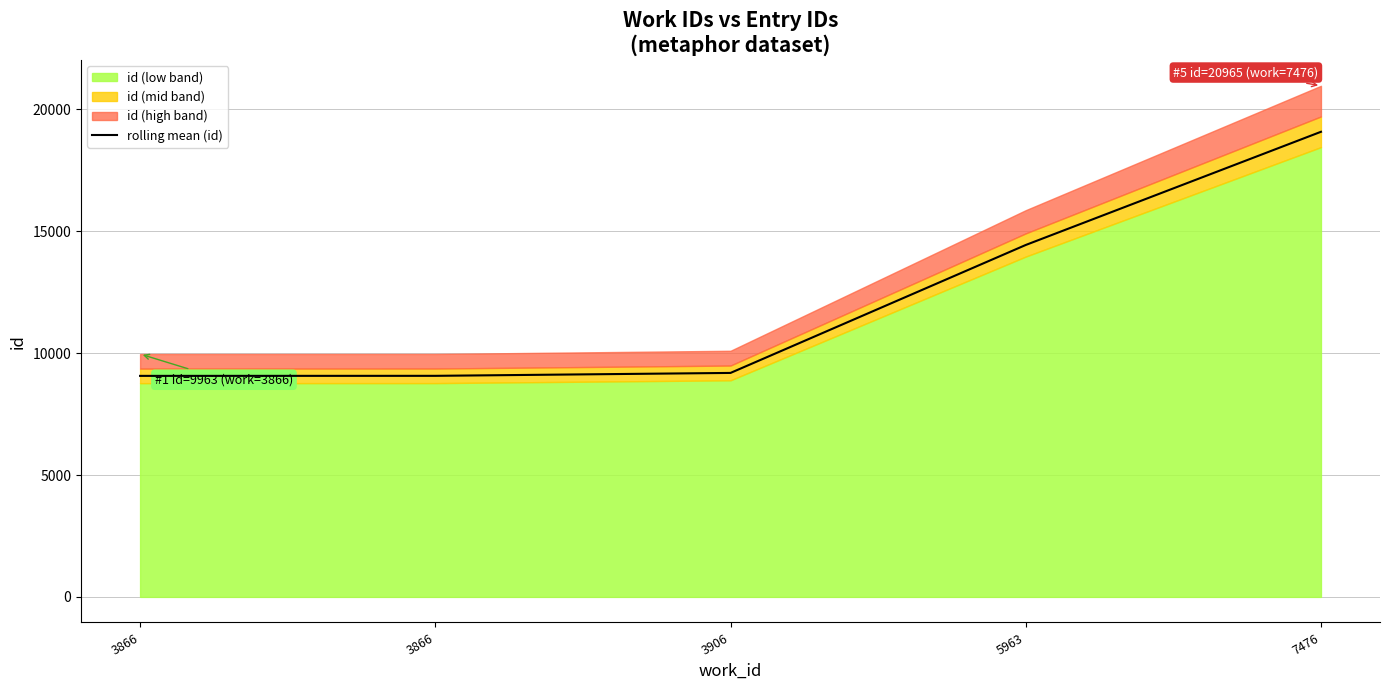

Approximately how many times larger is the value at 7476 compared to 3866?

2.1